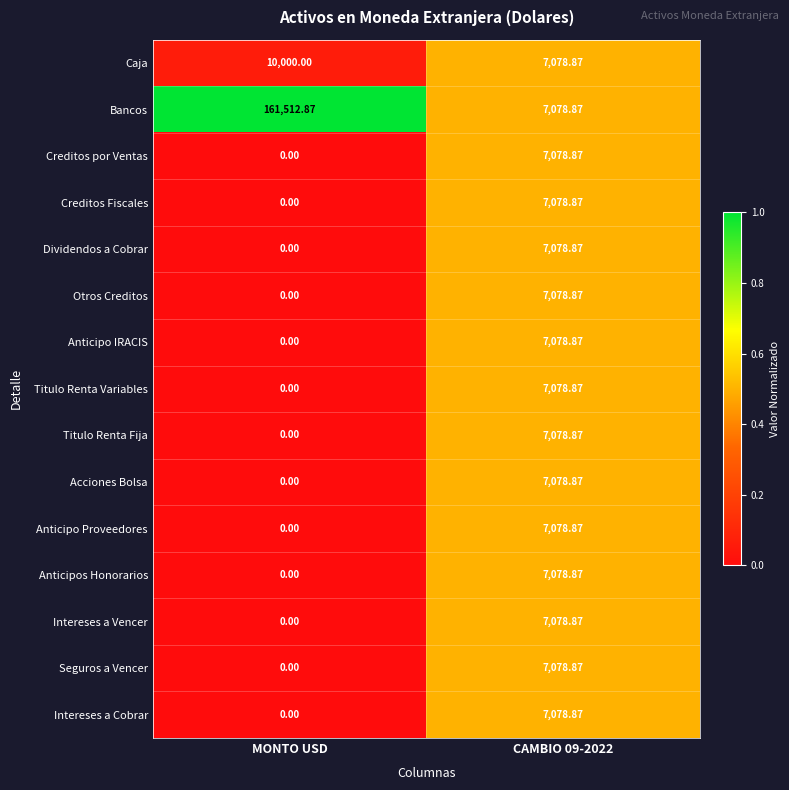

Which series has the largest total across all categories?

Bancos